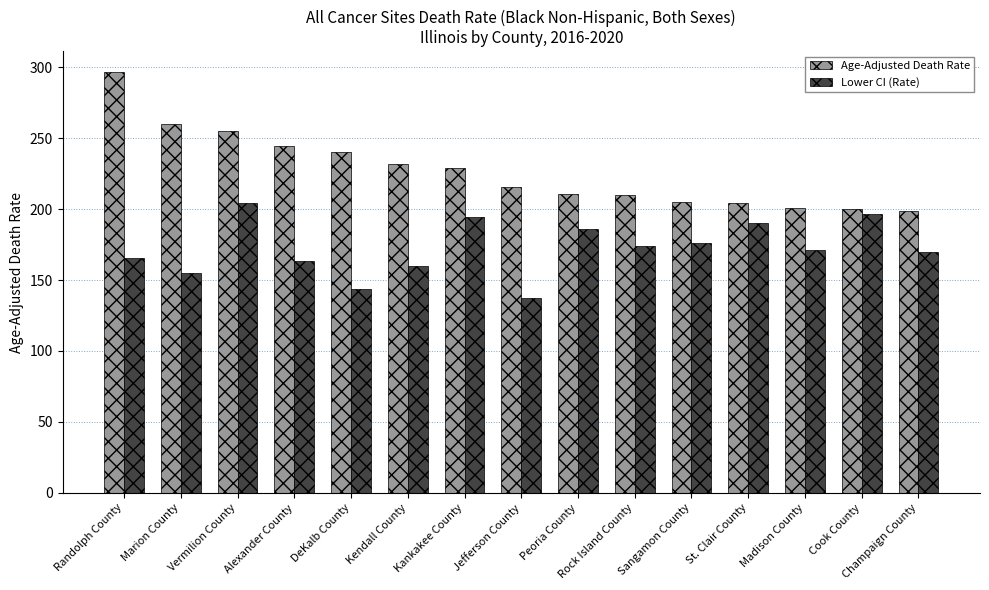

What is the sum of all Age-Adjusted Death Rate values?

3401.7